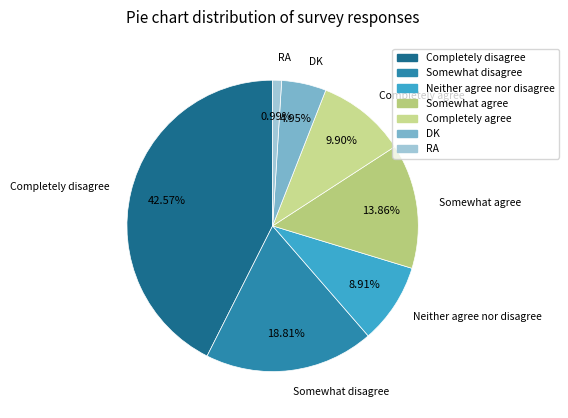

Which category has the smallest portion of the pie?

RA